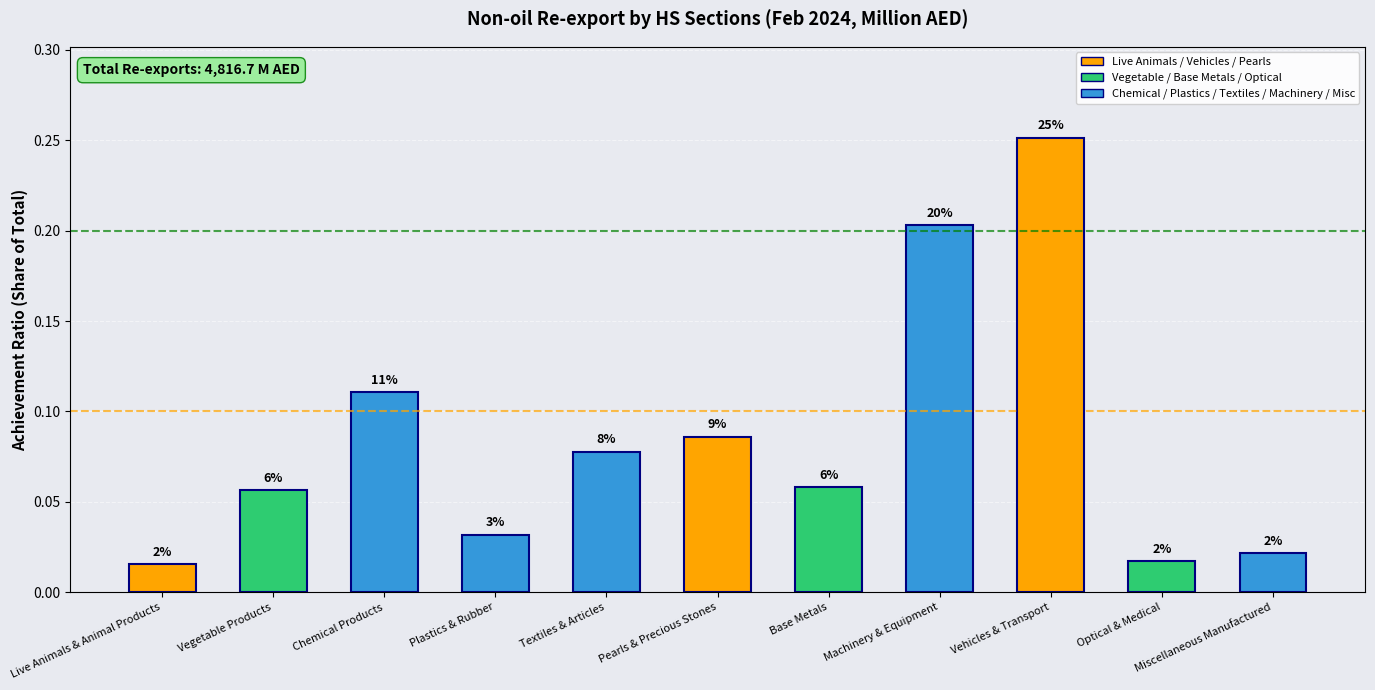

How many bars are there in total?

11